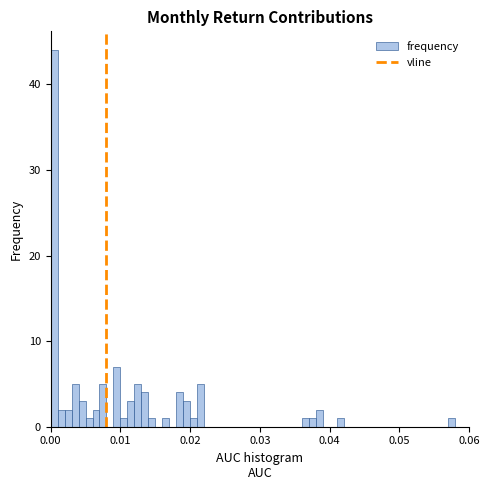

Read against the x-axis, roughly where is the centre of the tallest bar?

0.001